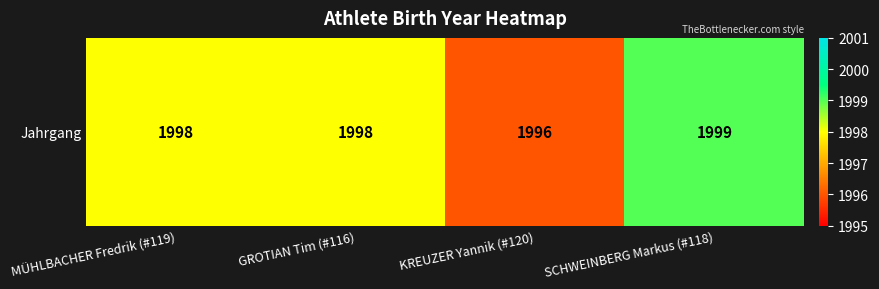

Approximately how many times larger is the value at KREUZER Yannik (#120) compared to MÜHLBACHER Fredrik (#119)?

1.0